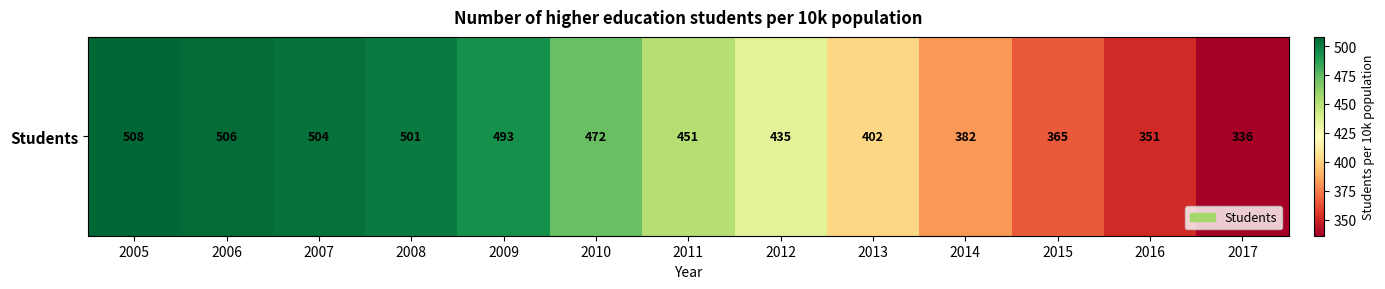

Reading left to right, list all the values displayed in this chart.

508	506	504	501	493	472	451	435	402	382	365	351	336